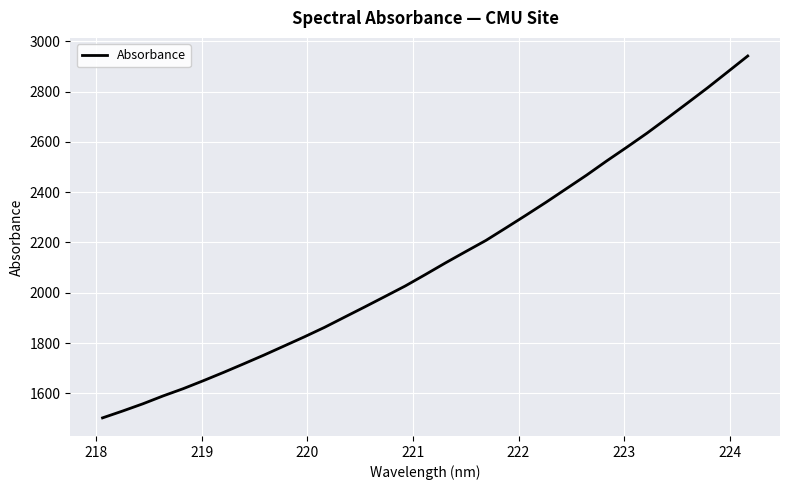

What is the maximum value shown in the chart?

2941.2